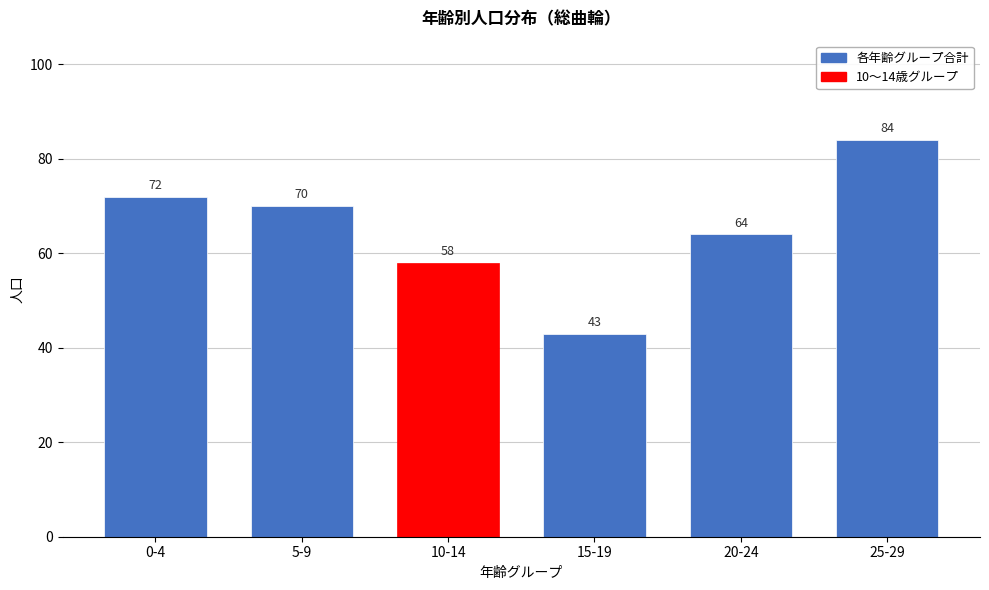

Reading left to right, extract all data points from this chart.

0-4=72	5-9=70	10-14=58	15-19=43	20-24=64	25-29=84